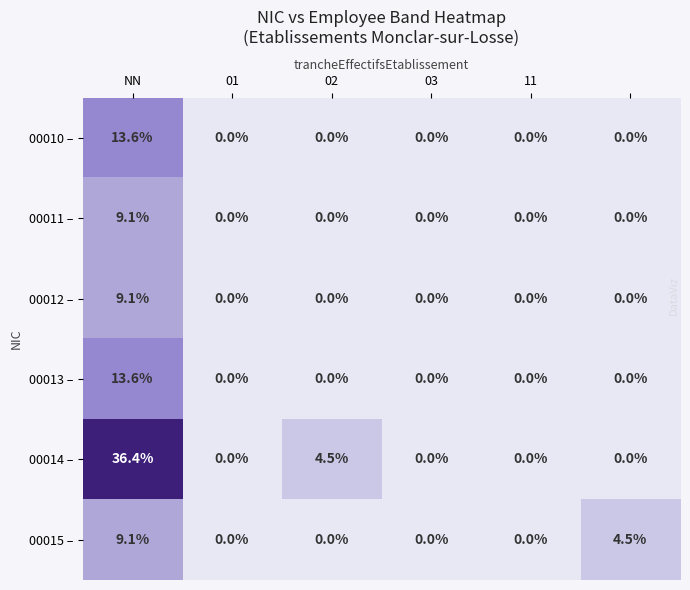

What is the greatest value displayed?

36.4